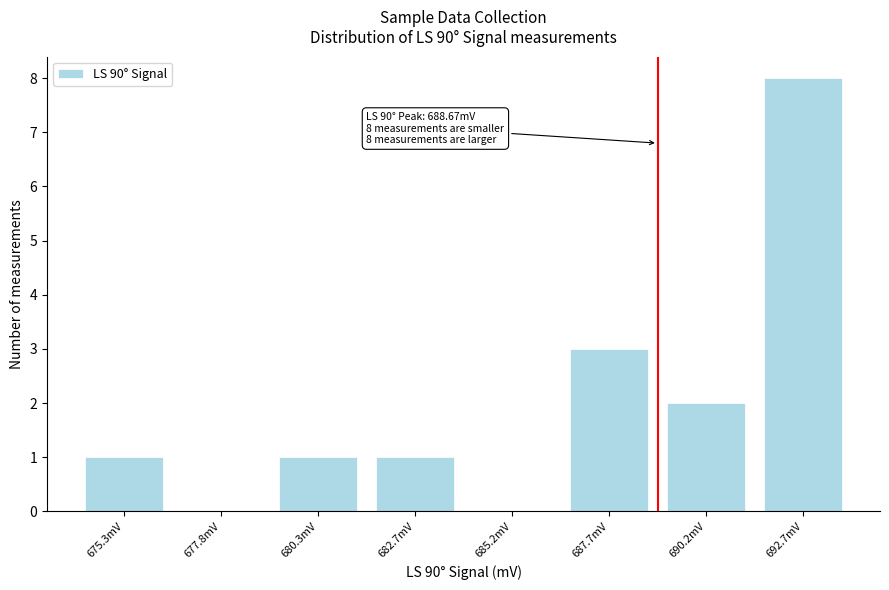

Reading left to right, extract all data points from this chart.

675.3mV=1	677.8mV=0	680.3mV=1	682.7mV=1	685.2mV=0	687.7mV=3	690.2mV=2	692.7mV=8